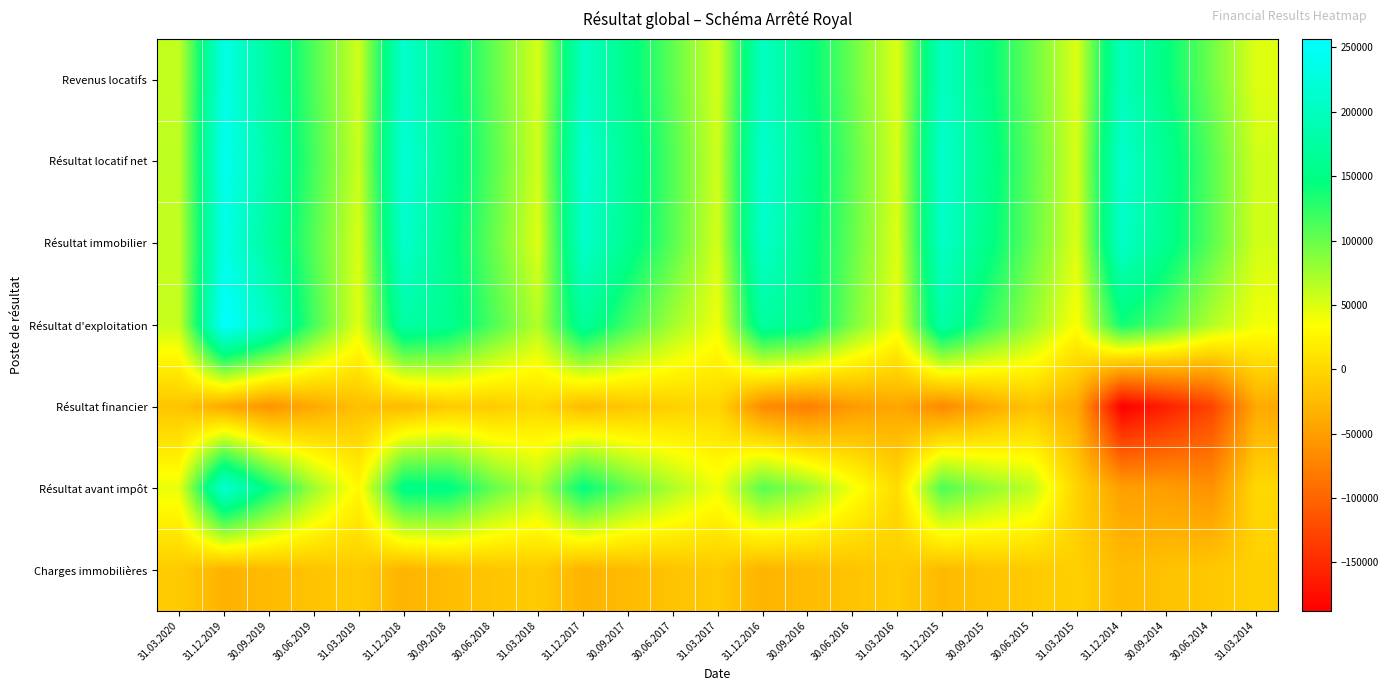

Which series has the largest total across all categories?

Résultat locatif net